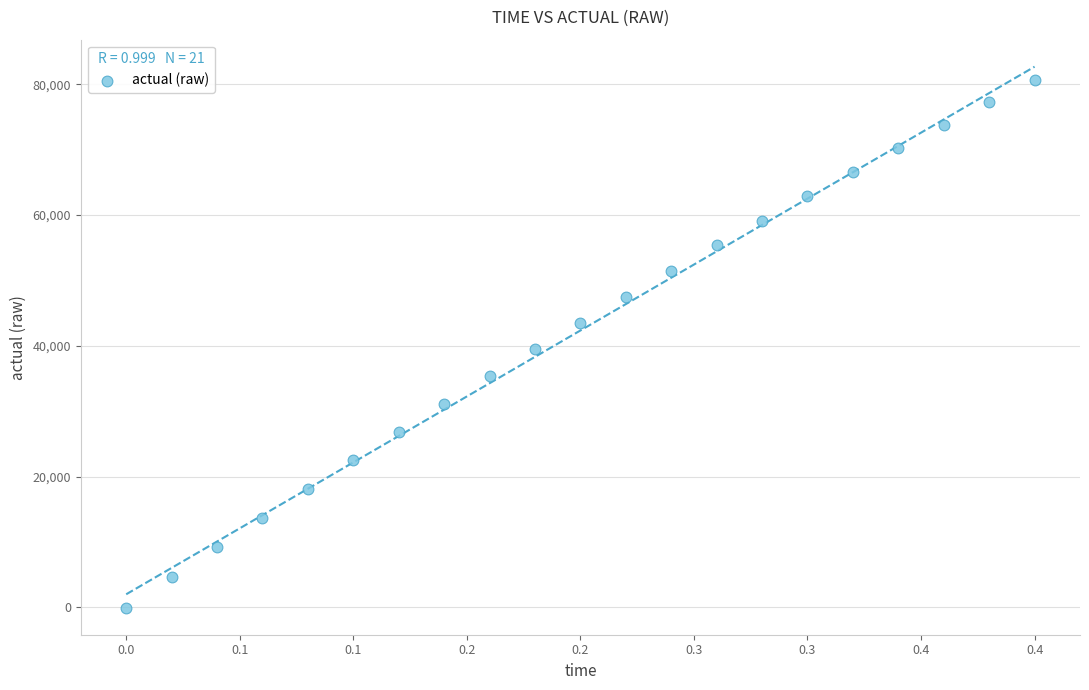

What is the range of Y values (max minus min)?

80668.9